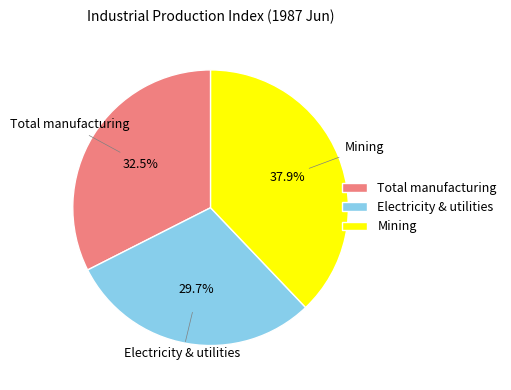

How many slices are in this pie chart?

3